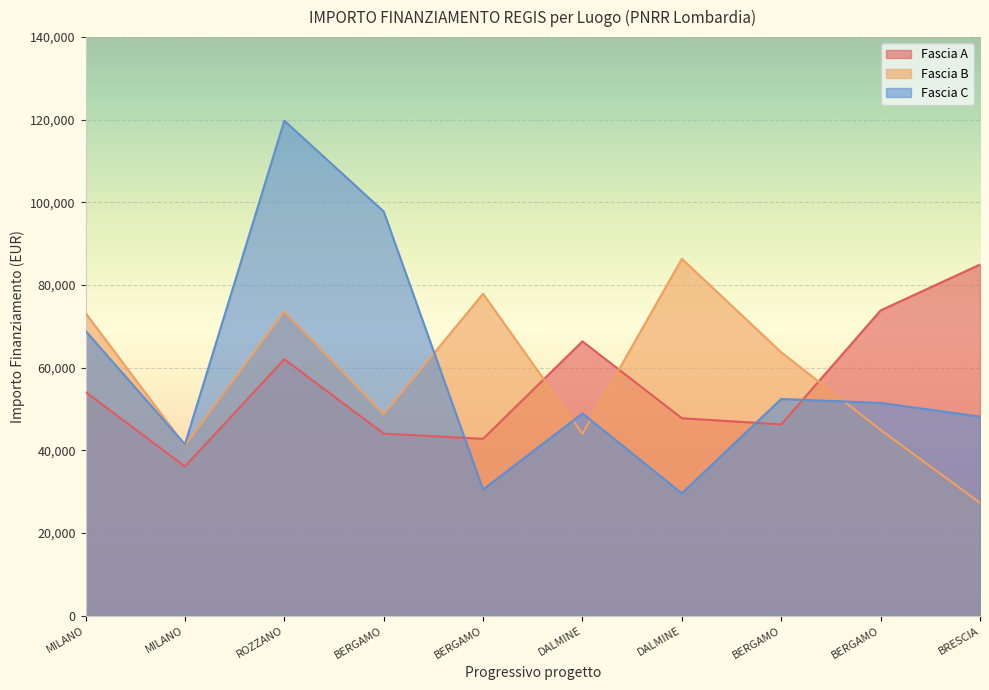

How many intersections are there between Fascia A and Fascia C?

3